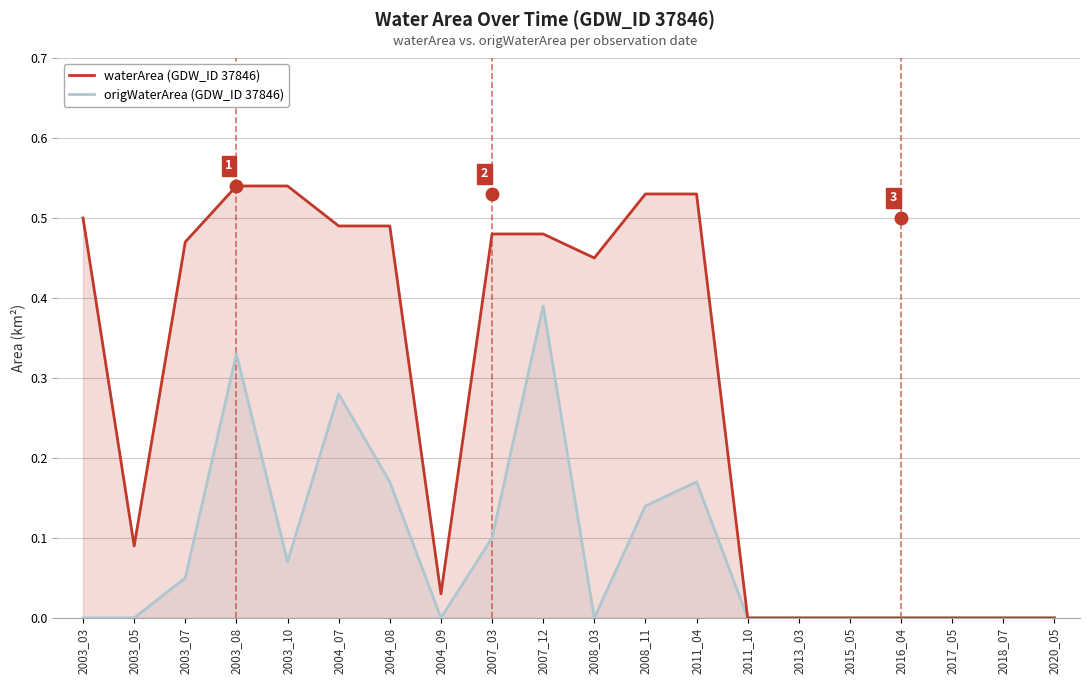

True or false: waterArea (GDW_ID 37846) and origWaterArea (GDW_ID 37846) cross at least once.

False